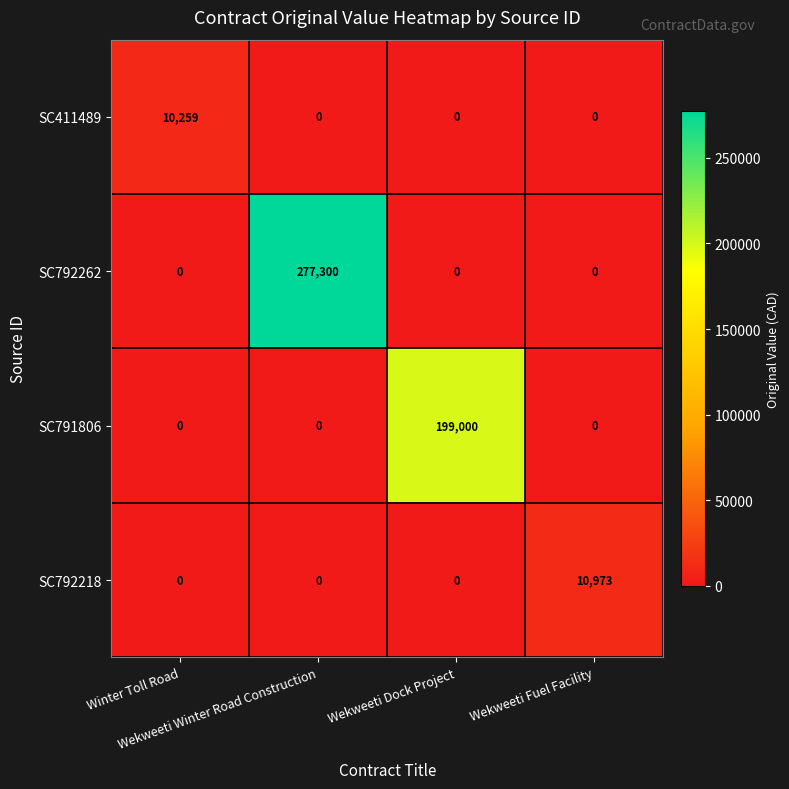

What is the difference between the maximum and minimum values in the SC791806 series?

199000